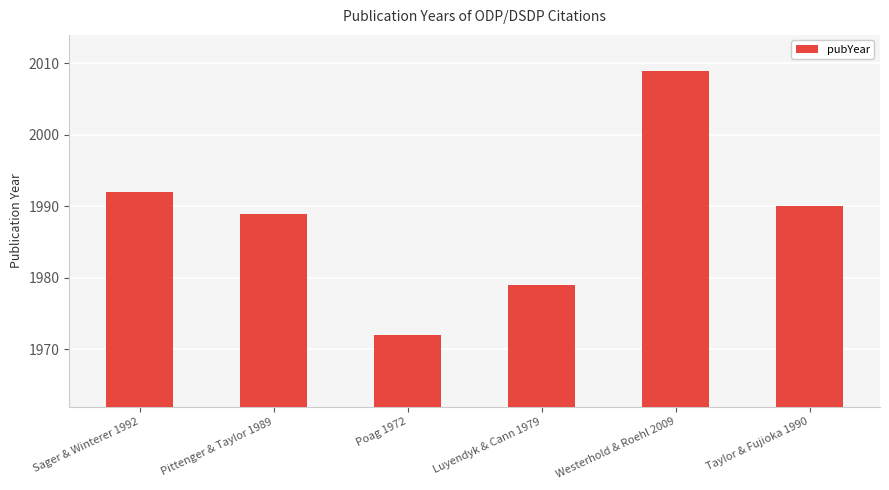

At which label does the data first exceed 1990?

Sager & Winterer 1992